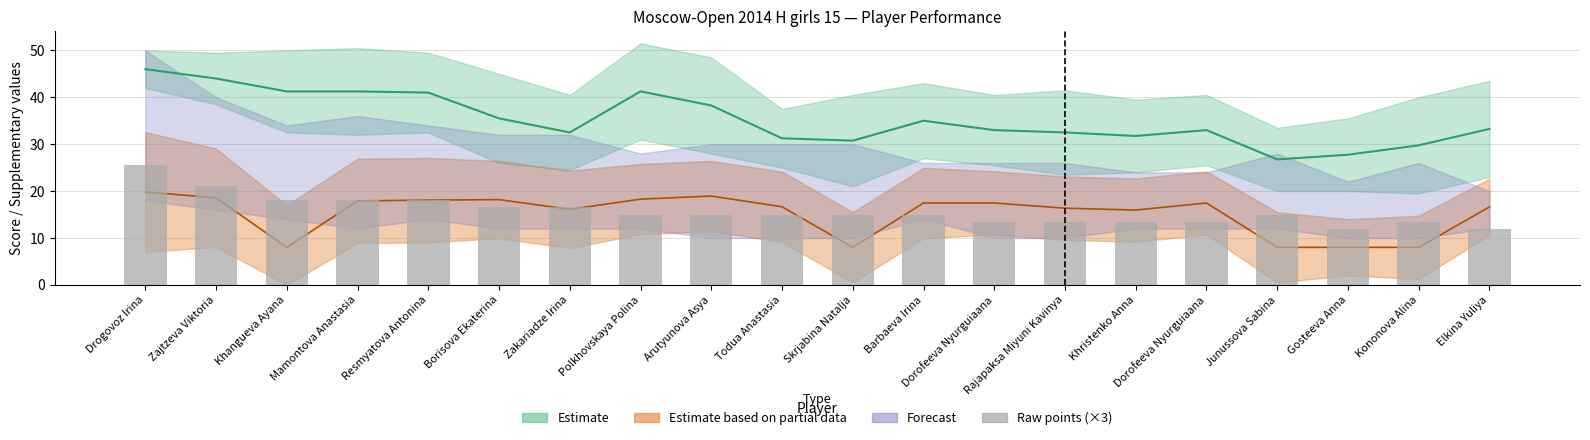

Between Zajtzeva Viktoria and Skrjabina Natalja, which is larger?

Zajtzeva Viktoria